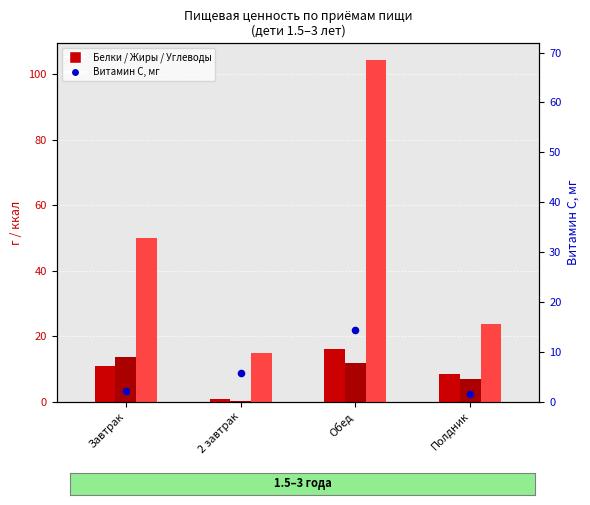

At which category is the sum across all series the highest?

Обед